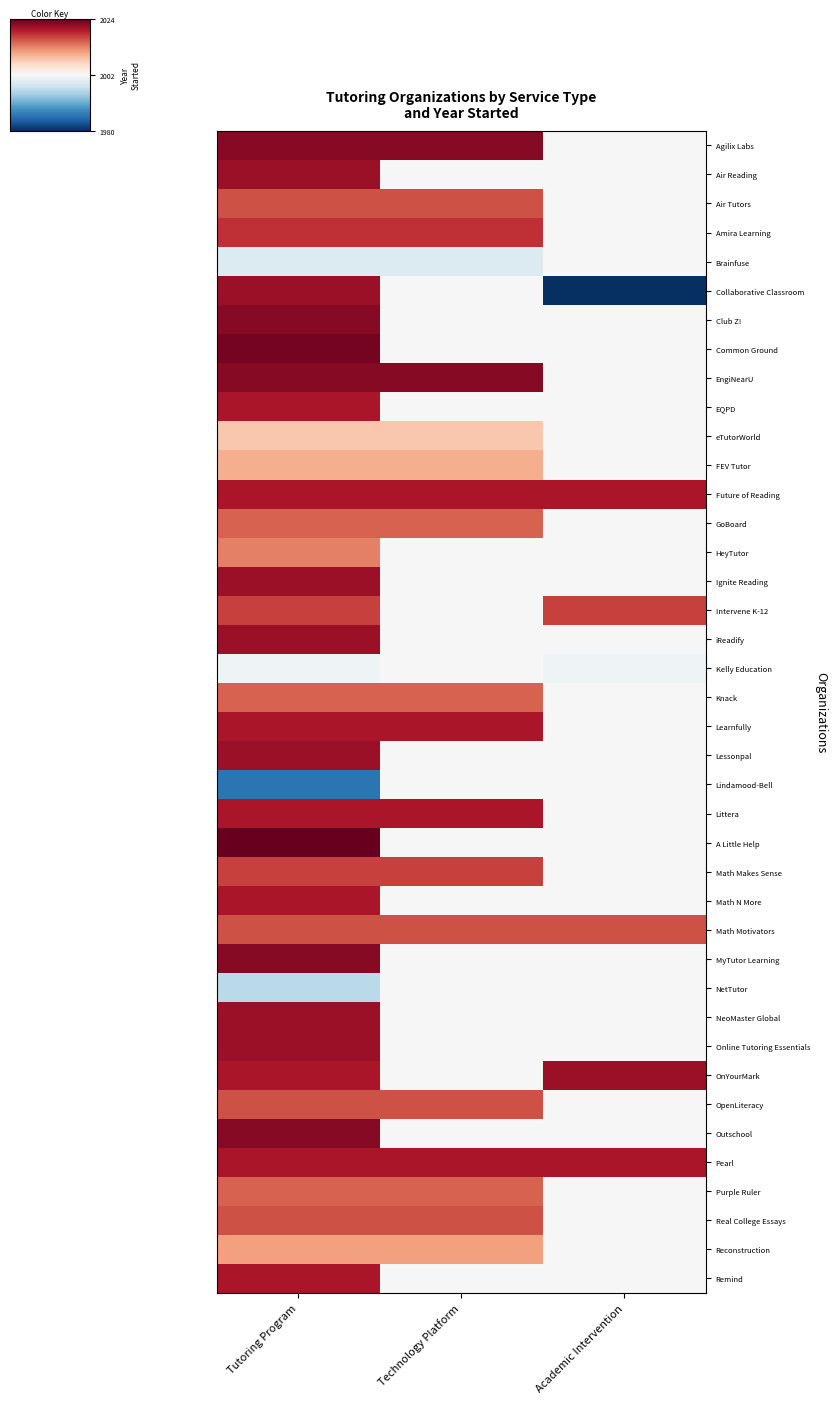

How many distinct data groups are displayed?

40